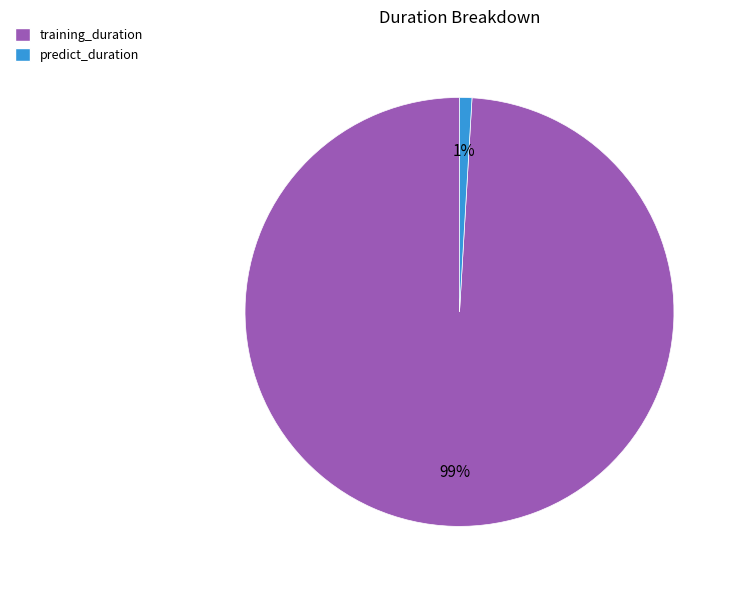

Is it true that predict_duration is 1% of the pie?

True